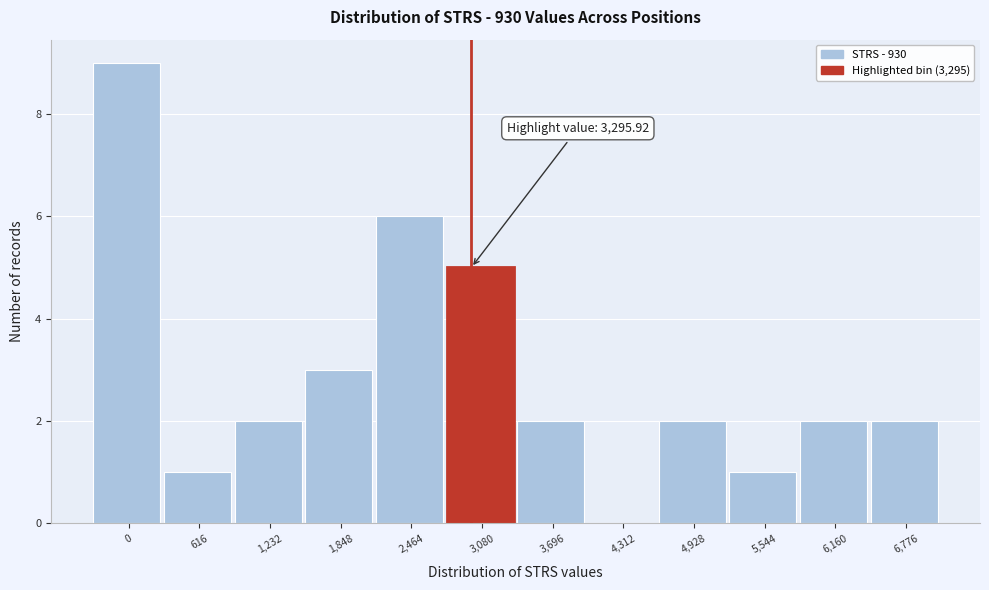

Reading left to right, extract all data points from this chart.

0=9	616=1	1,232=2	1,848=3	2,464=6	3,080=5	3,696=2	4,312=0	4,928=2	5,544=1	6,160=2	6,776=2